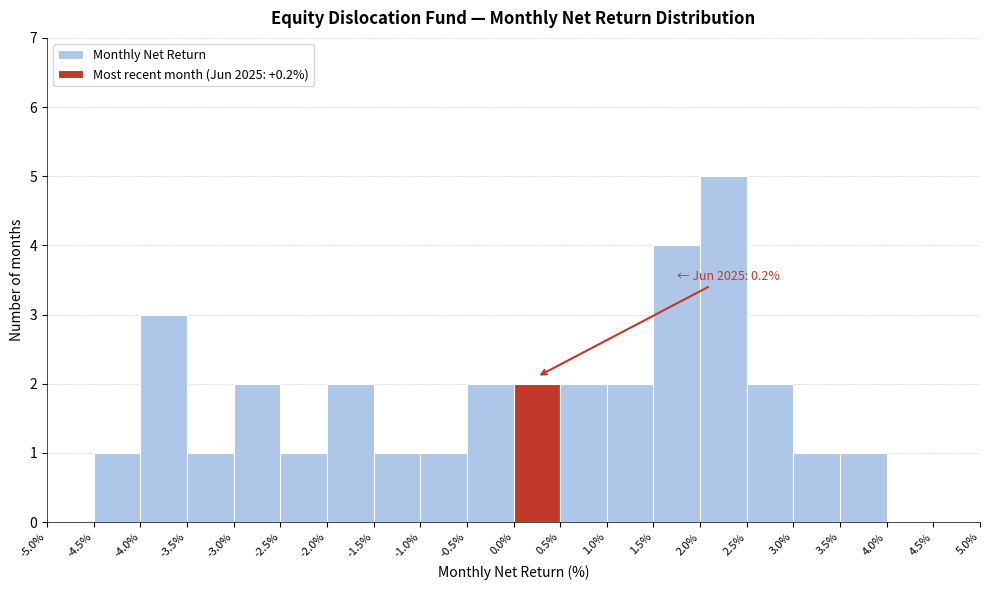

Over which range of the x-axis is the bar tallest?

2.0% to 2.5%